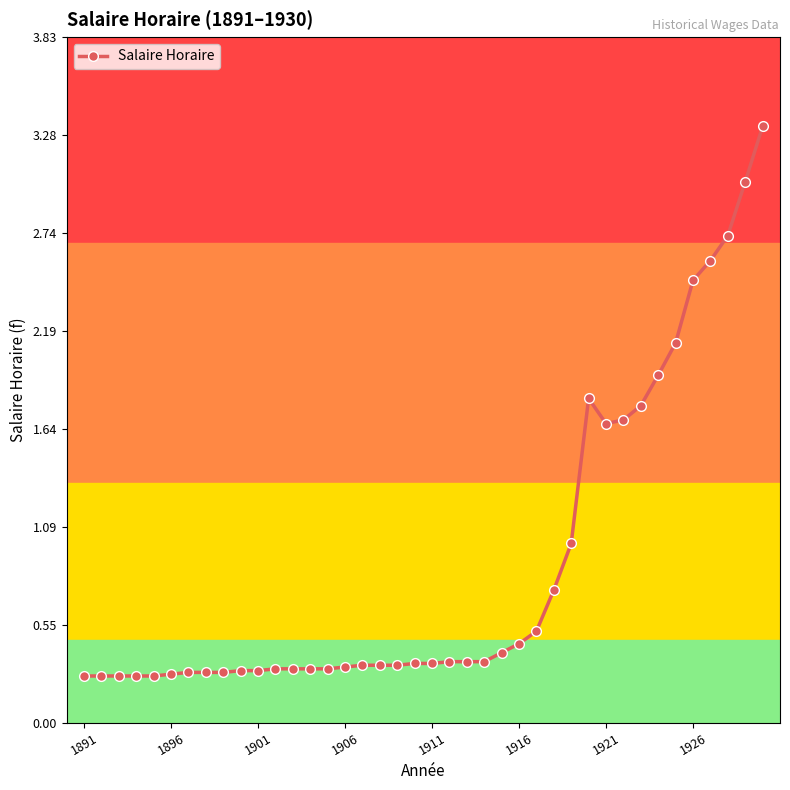

What is the difference between the maximum and minimum values?

3.1